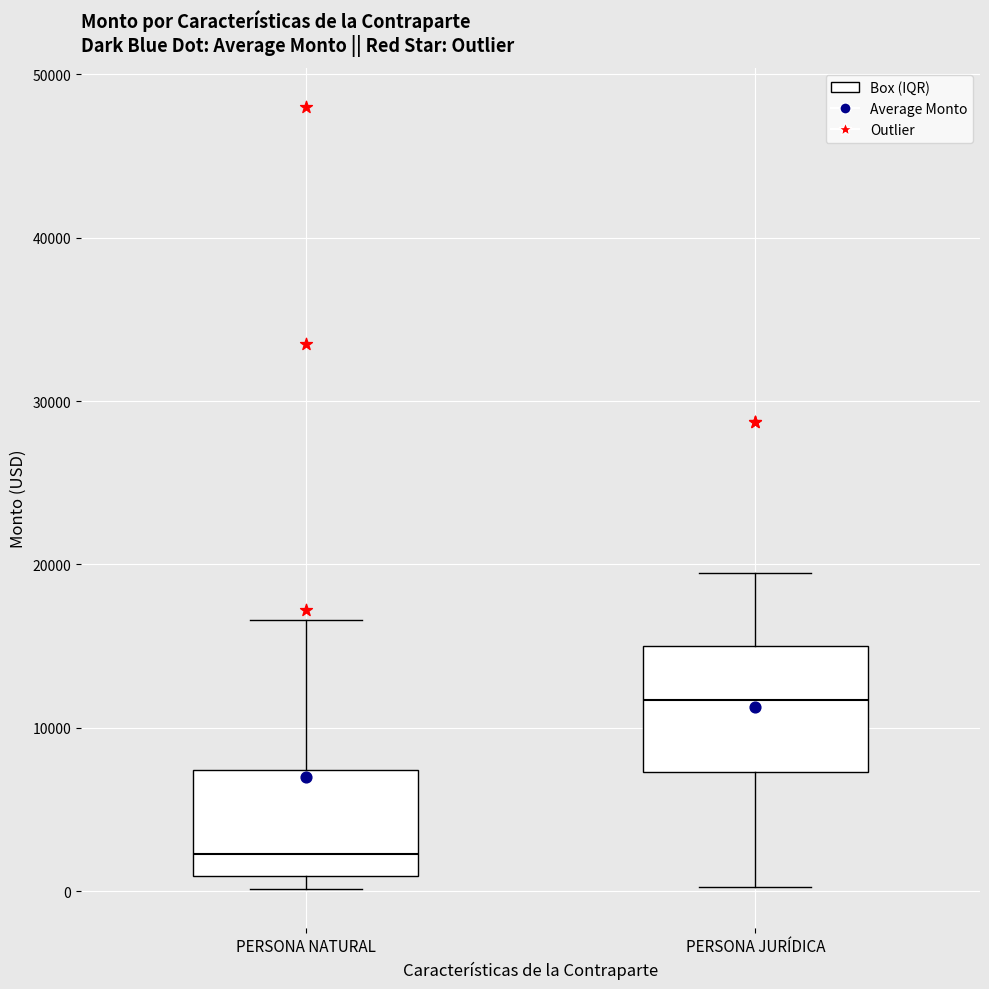

Comparing the boxes themselves (not the whiskers), which one is the tallest?

PERSONA JURÍDICA